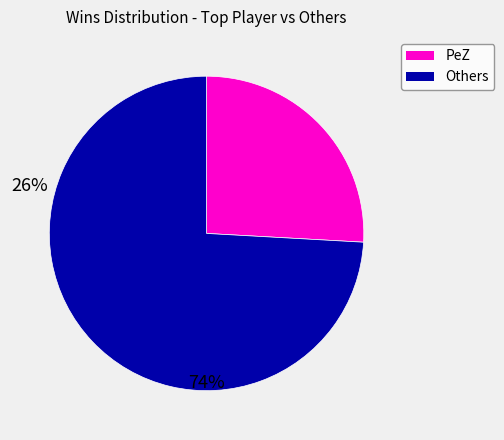

Does any single category account for the majority?

Yes